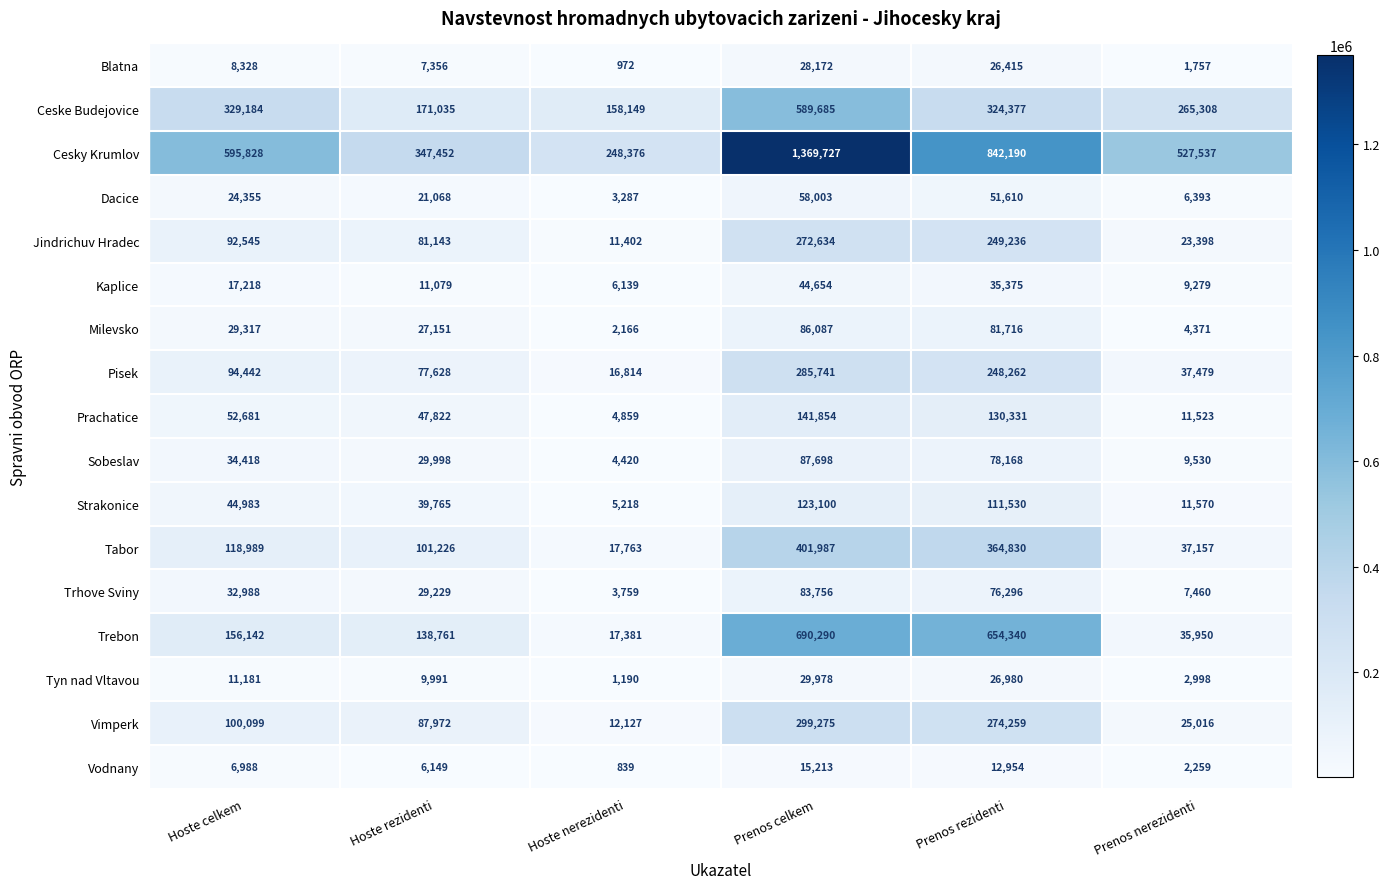

What is the sum of all Ceske Budejovice values?

1837738